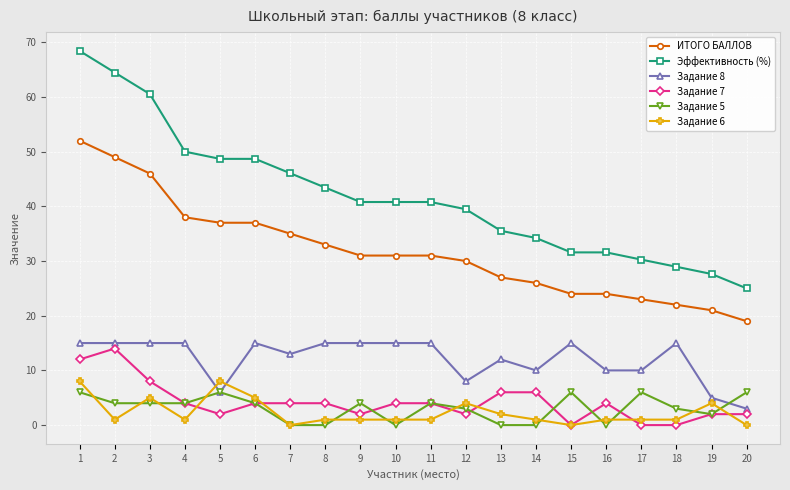

What is the difference between the maximum and second lowest values in the ИТОГО БАЛЛОВ series?

31.0